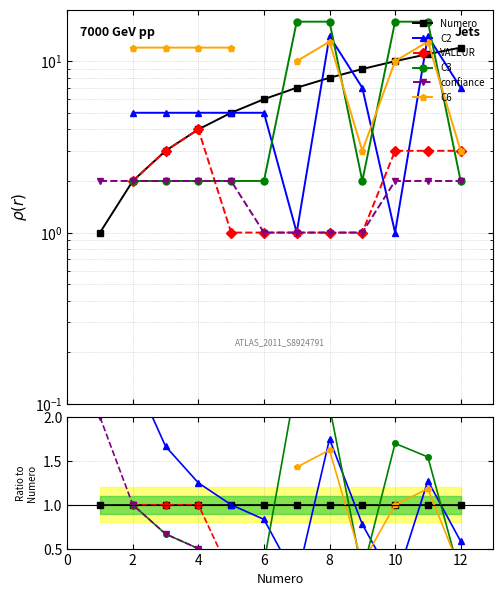

The value of C2 at 12 is 0.9. True or false?

False